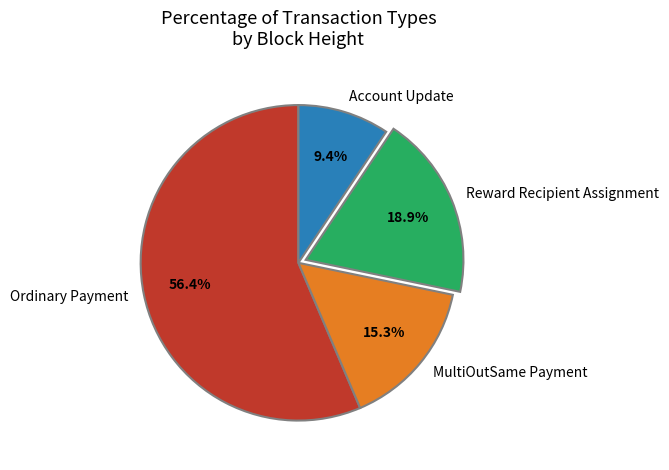

Which slice is the smallest?

Account Update